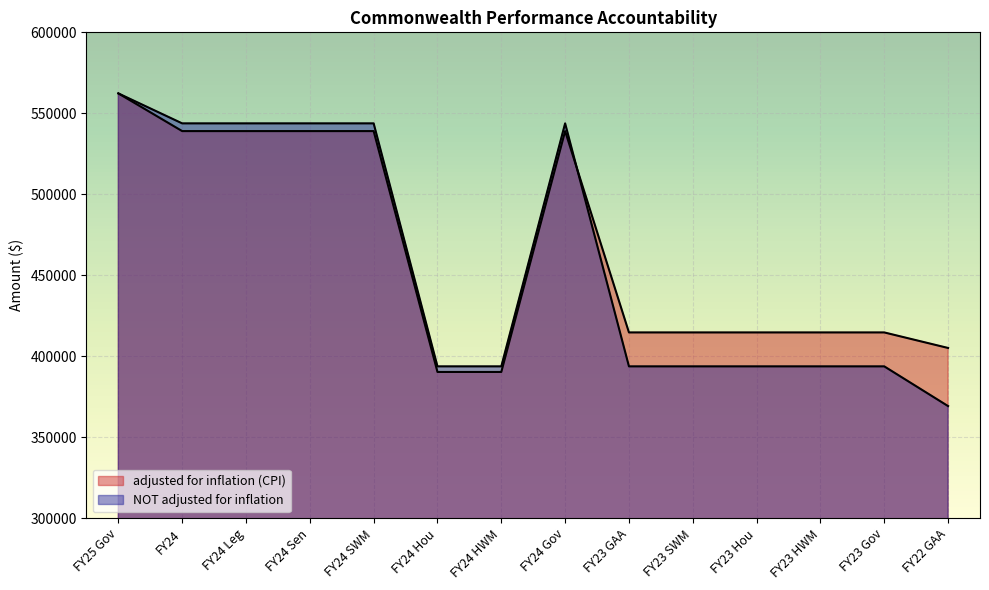

Is the value of NOT adjusted for inflation at FY23 Gov greater than the value of adjusted for inflation (CPI) at FY24 Leg?

No